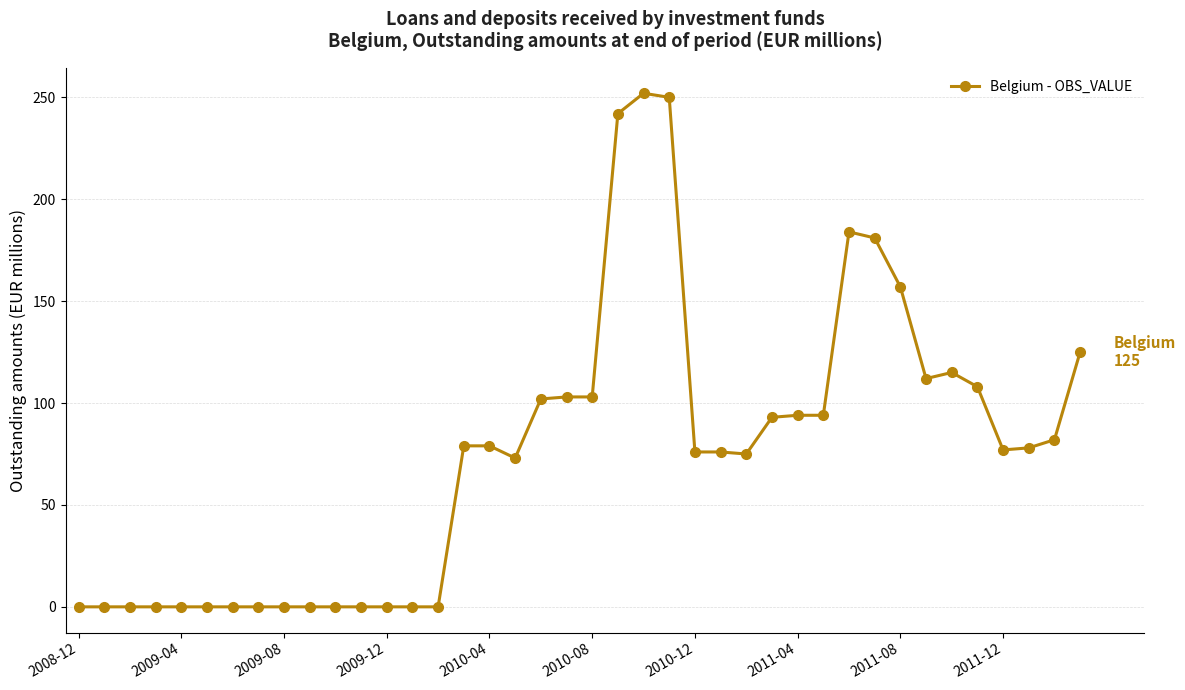

Is this an area chart (filled region under the line)?

No